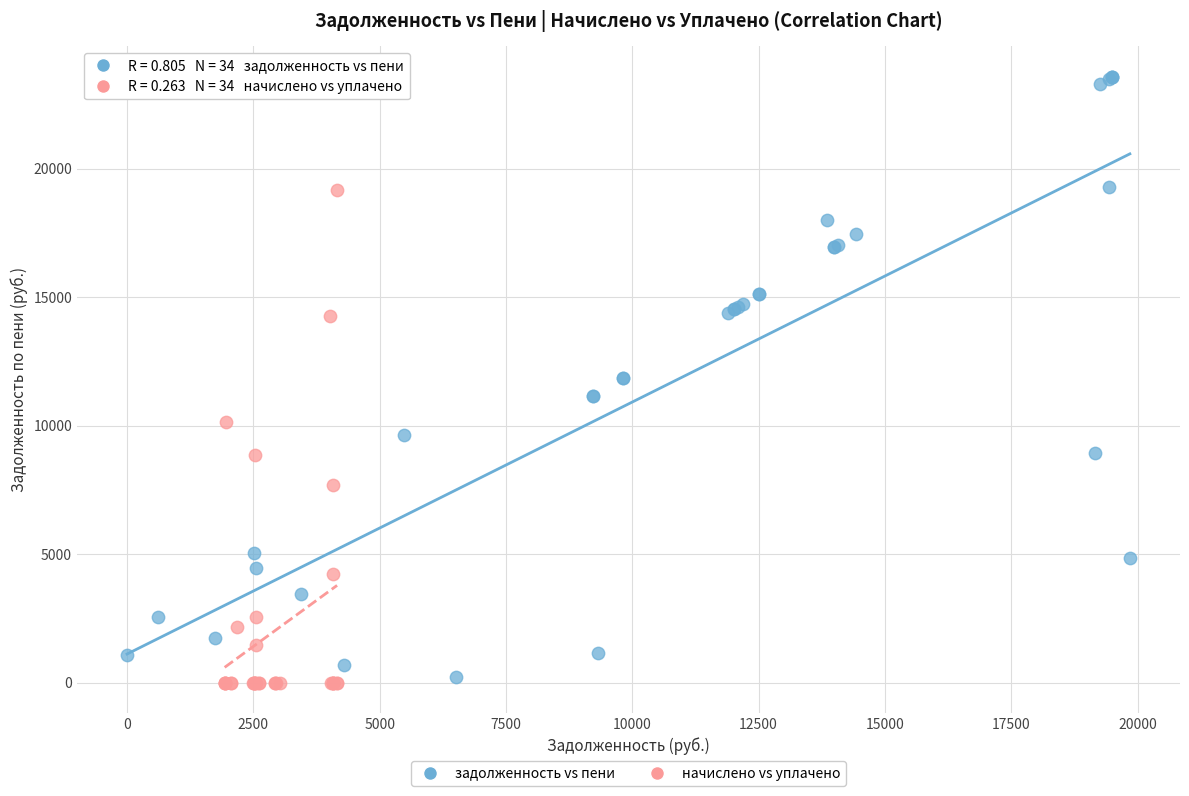

Which series reaches the maximum Y coordinate?

задолженность vs пени